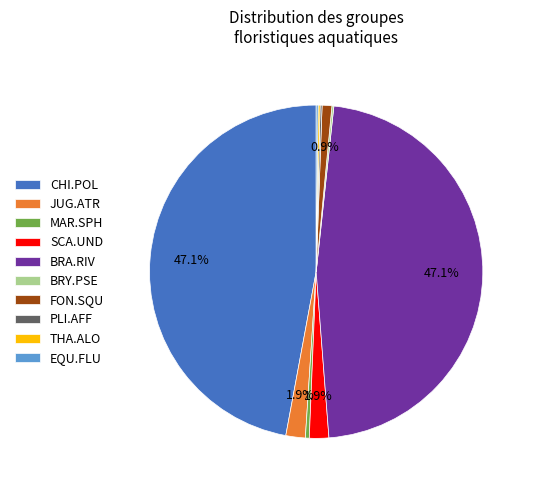

Is the sum of CHI.POL and MAR.SPH greater than half?

No